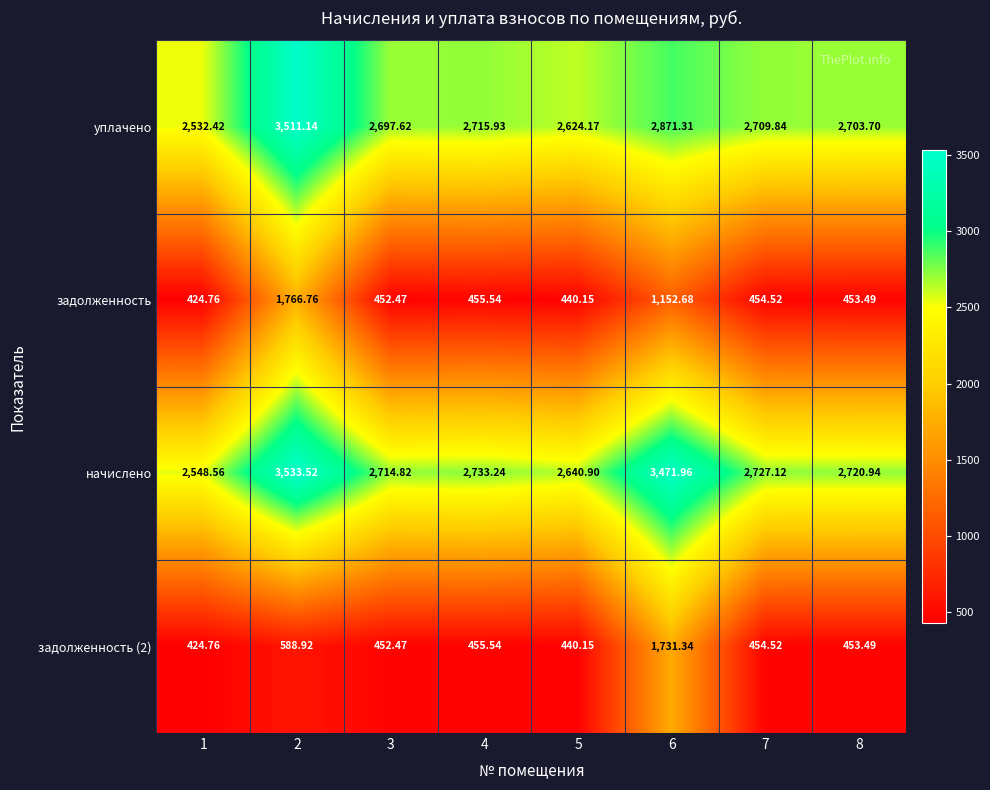

Which series changed the most between 4 and 5?

начислено